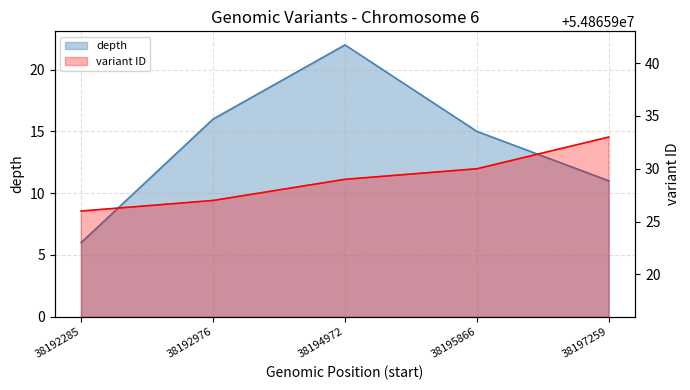

What is the difference between the maximum and minimum values in the depth series?

16